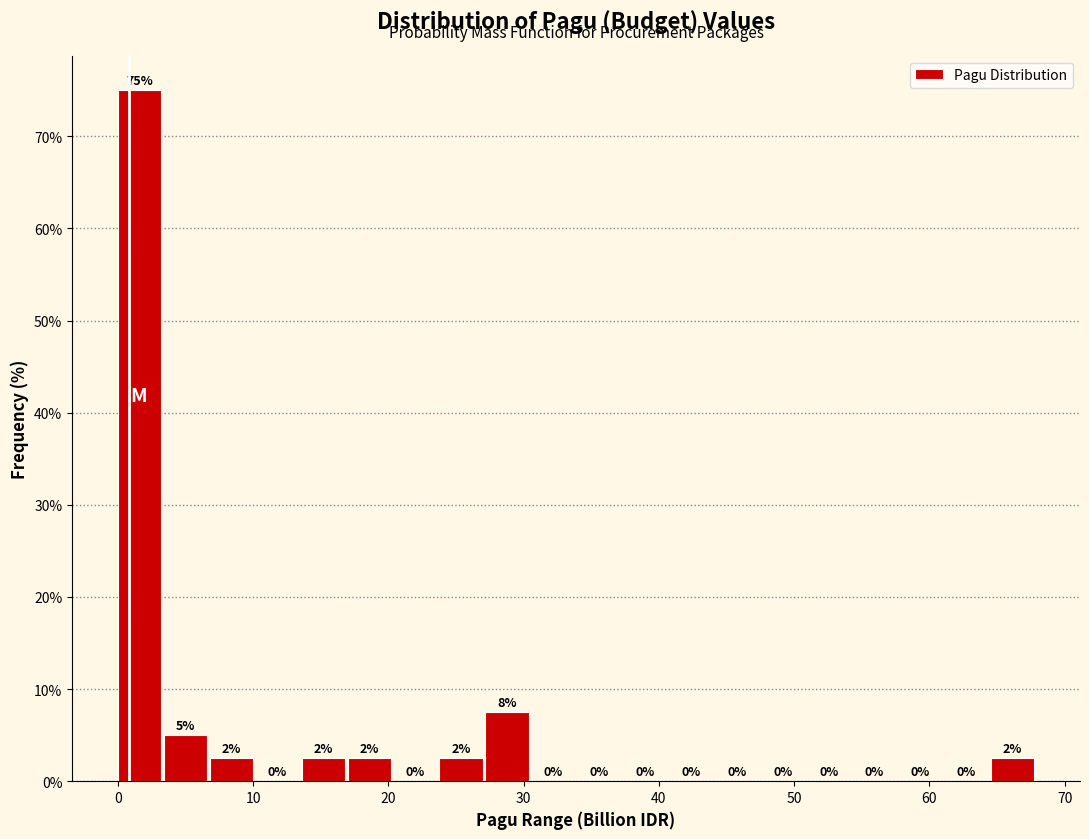

Around what value on the x-axis is the tallest bar? Give the approximate position of its centre, as read against the axis.

2